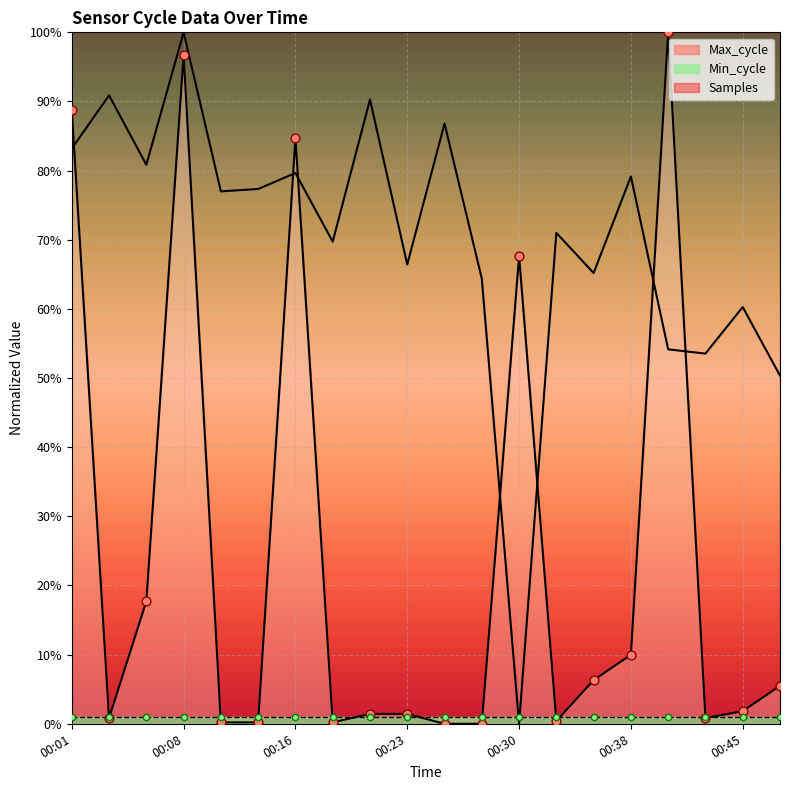

Which series has the largest Y range (max minus min)?

Samples